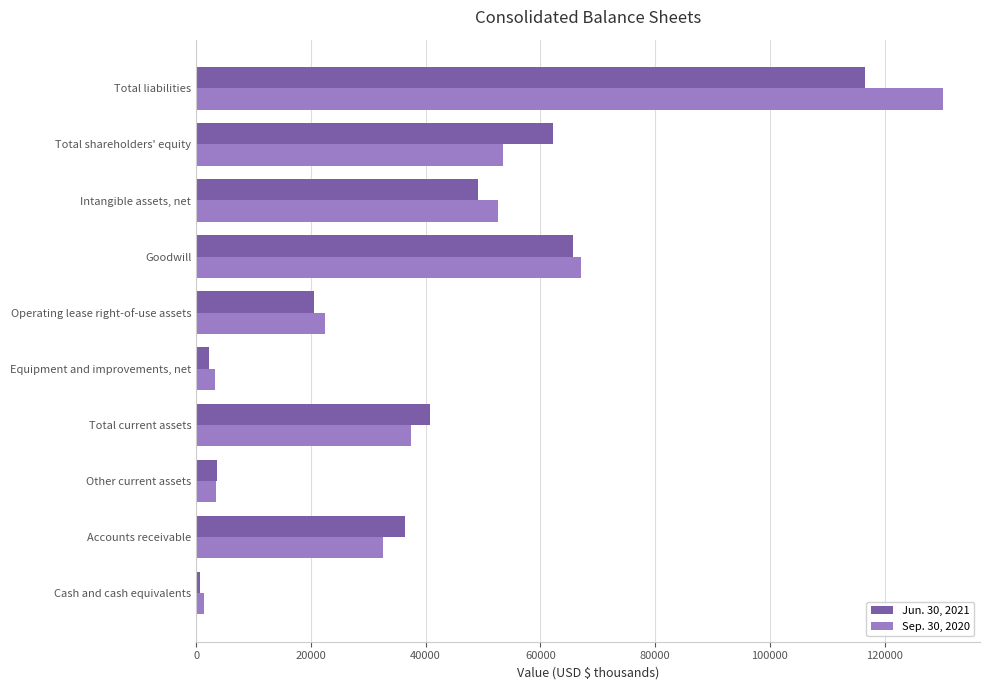

Which label corresponds to the largest value in the chart?

Total liabilities